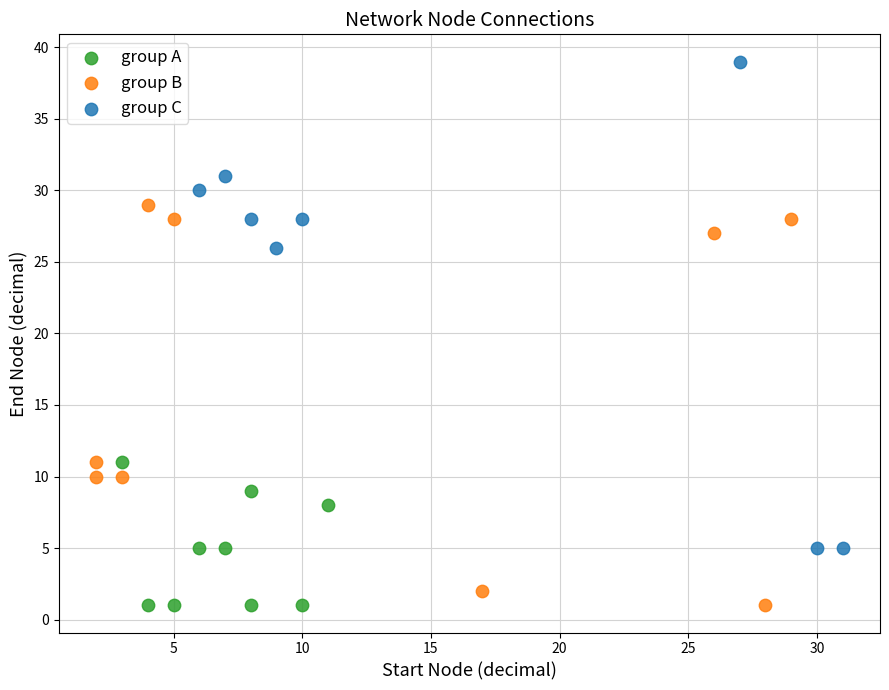

Which series reaches the maximum Y coordinate?

group C